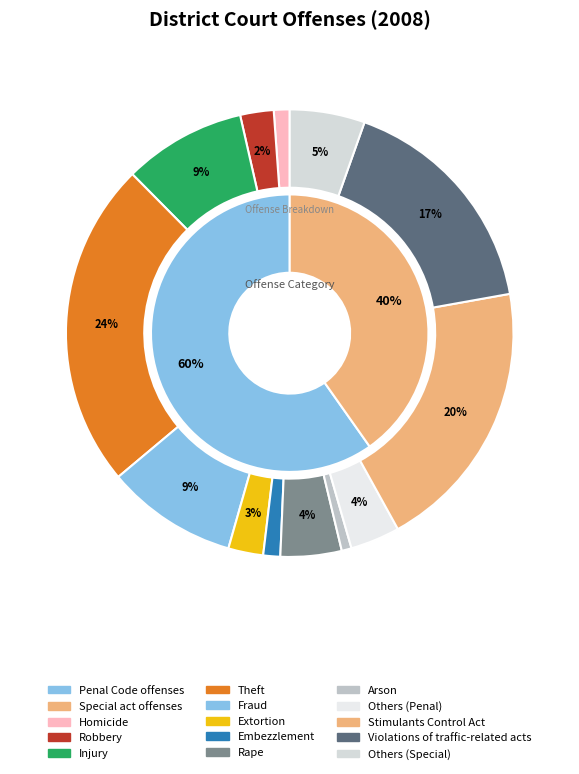

Which category has the biggest portion of the pie?

Theft